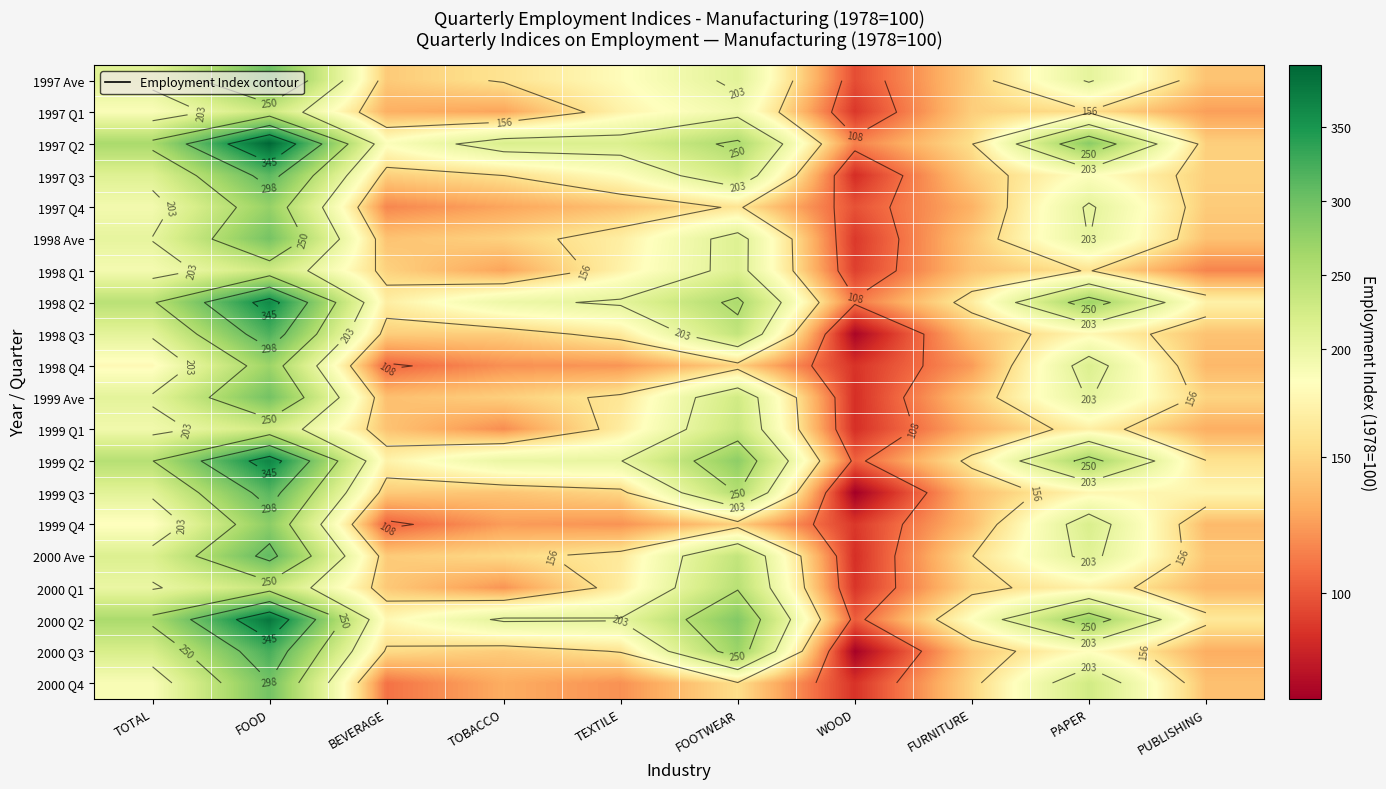

Where does the 1997 Q1 series first go above 153?

TOTAL